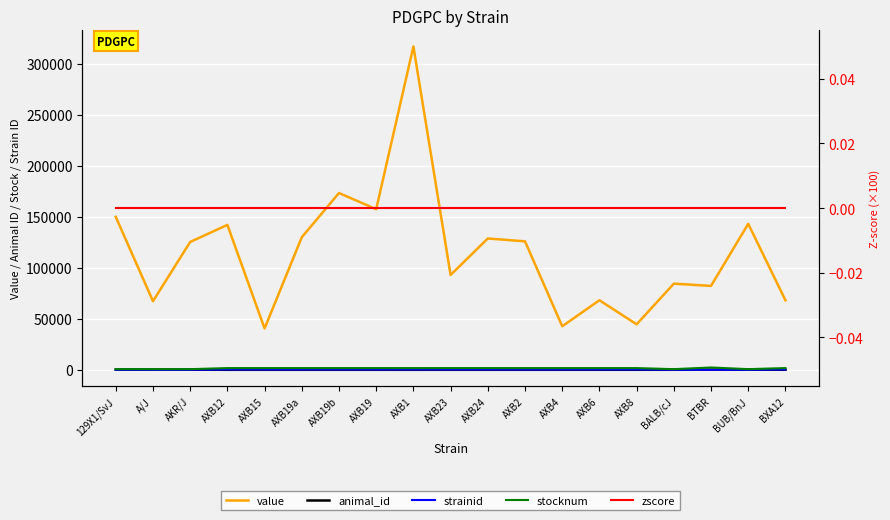

Count the number of categories in the chart.

19